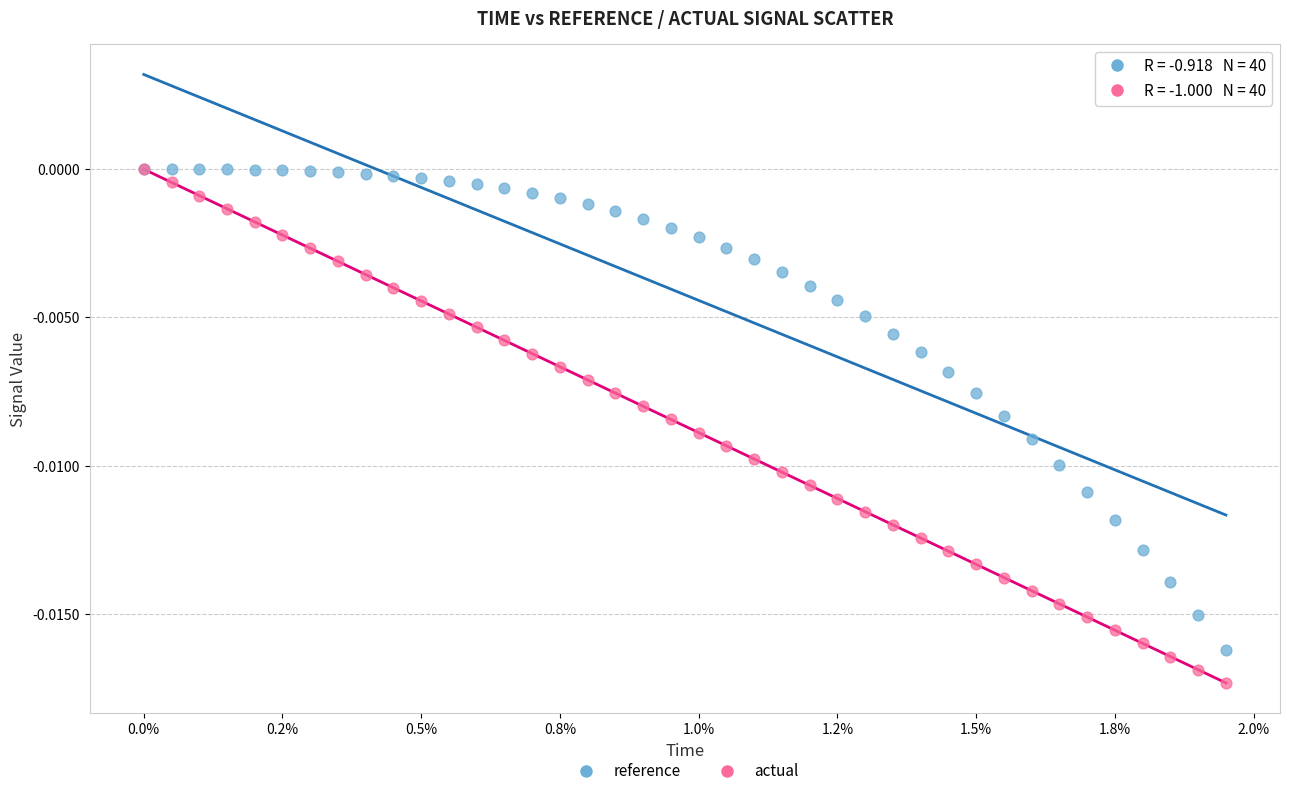

Which series has the widest spread of Y values?

actual